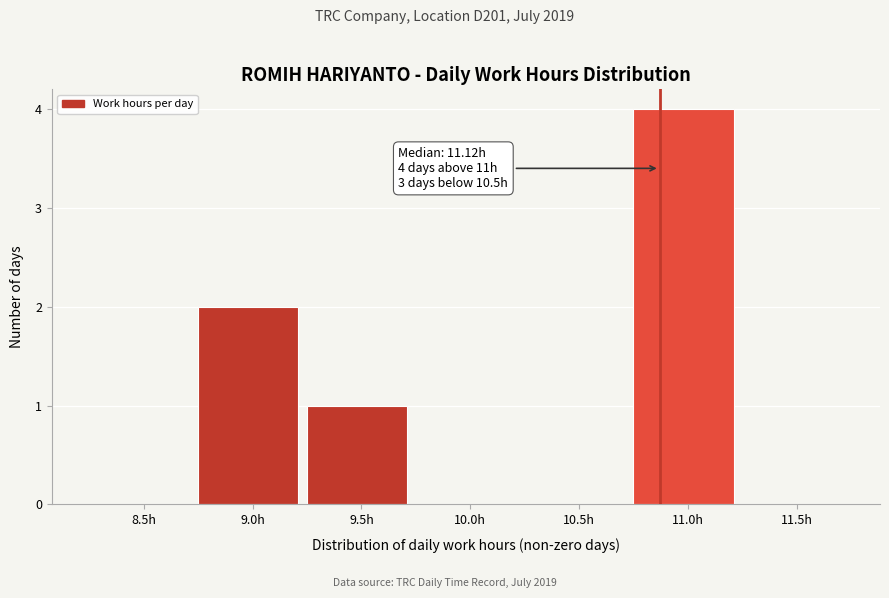

Reading left to right, list all the values displayed in this chart.

8.5h=0	9.0h=2	9.5h=1	10.0h=0	10.5h=0	11.0h=4	11.5h=0